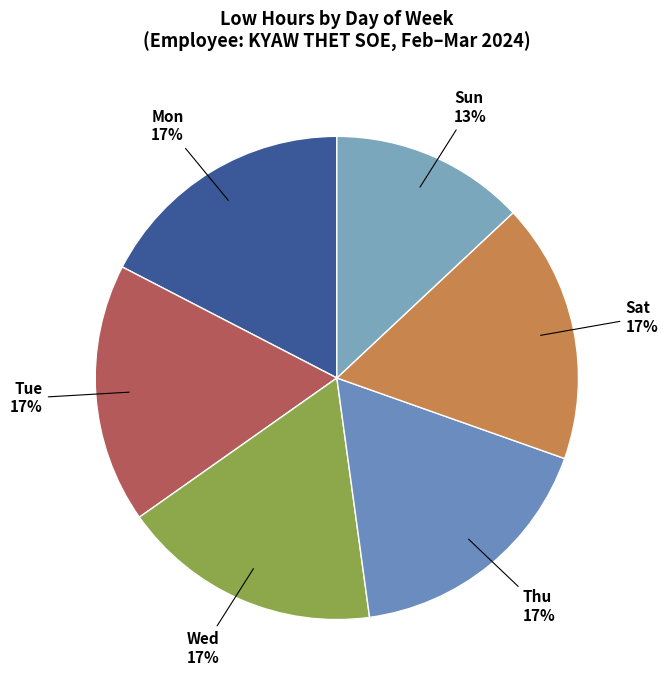

Count the number of slices in the pie.

6